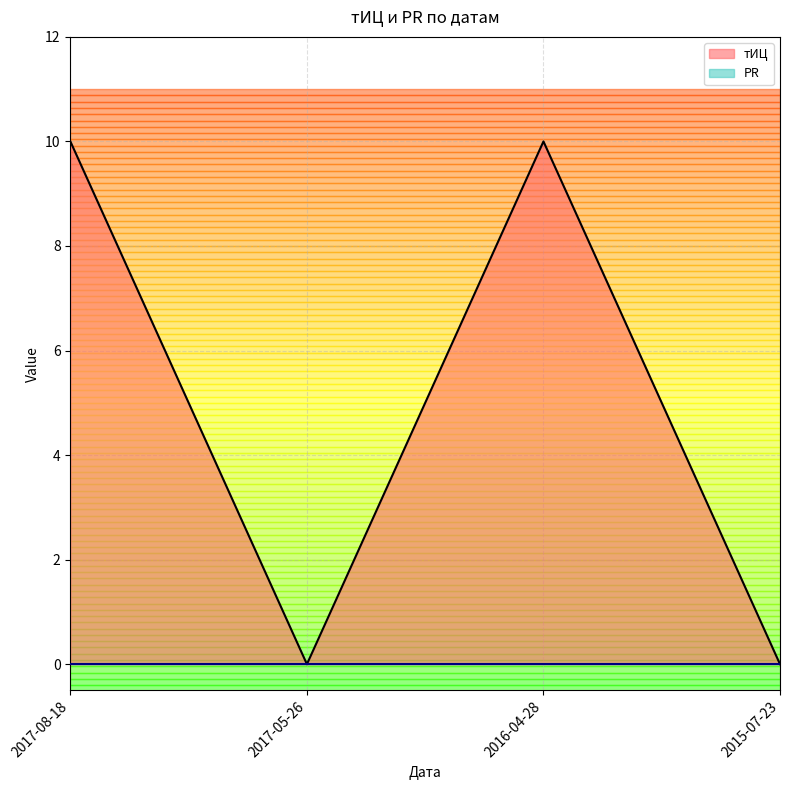

The chart shows a value of 14 at 2017-08-18. True or false?

False